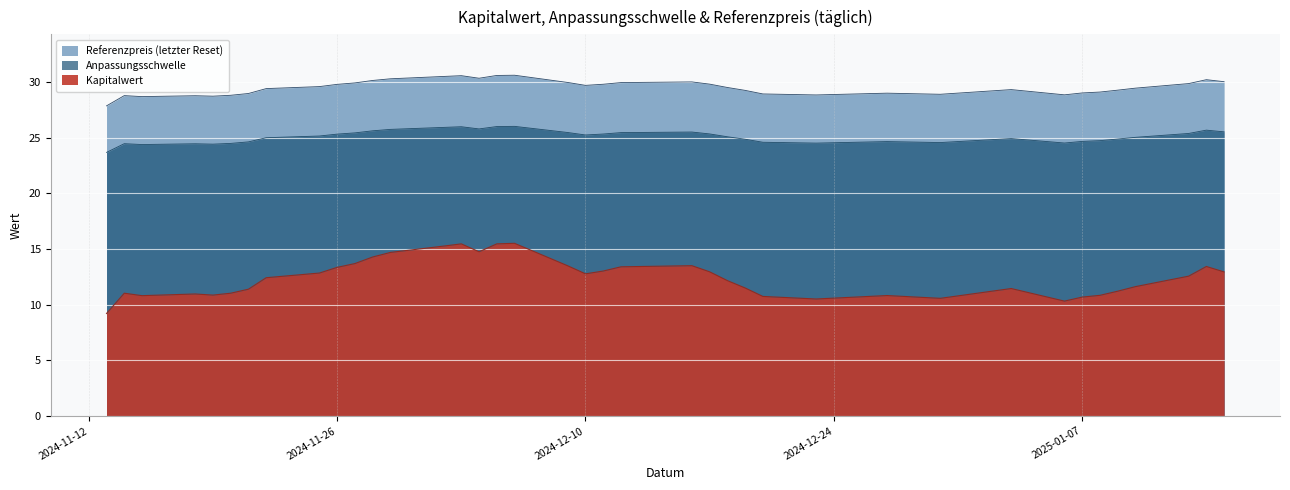

Does the chart display data point markers on the line(s)?

No